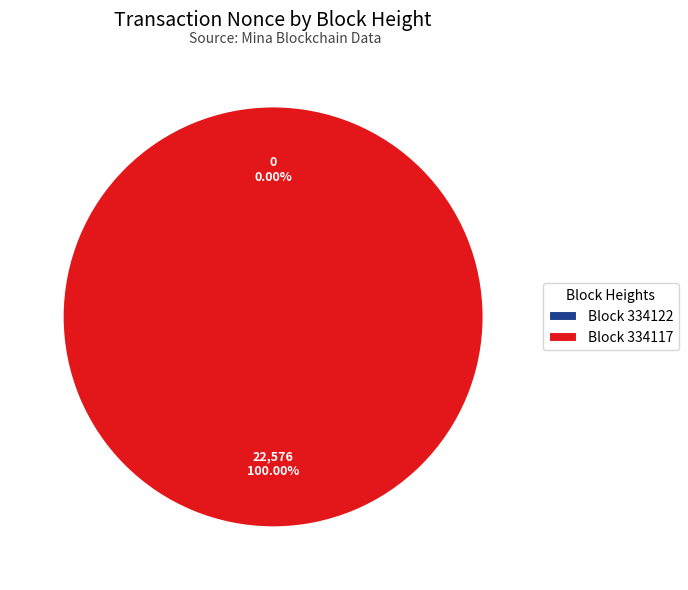

Combined, what portion of the pie is 334122 and 334117?

100.0%